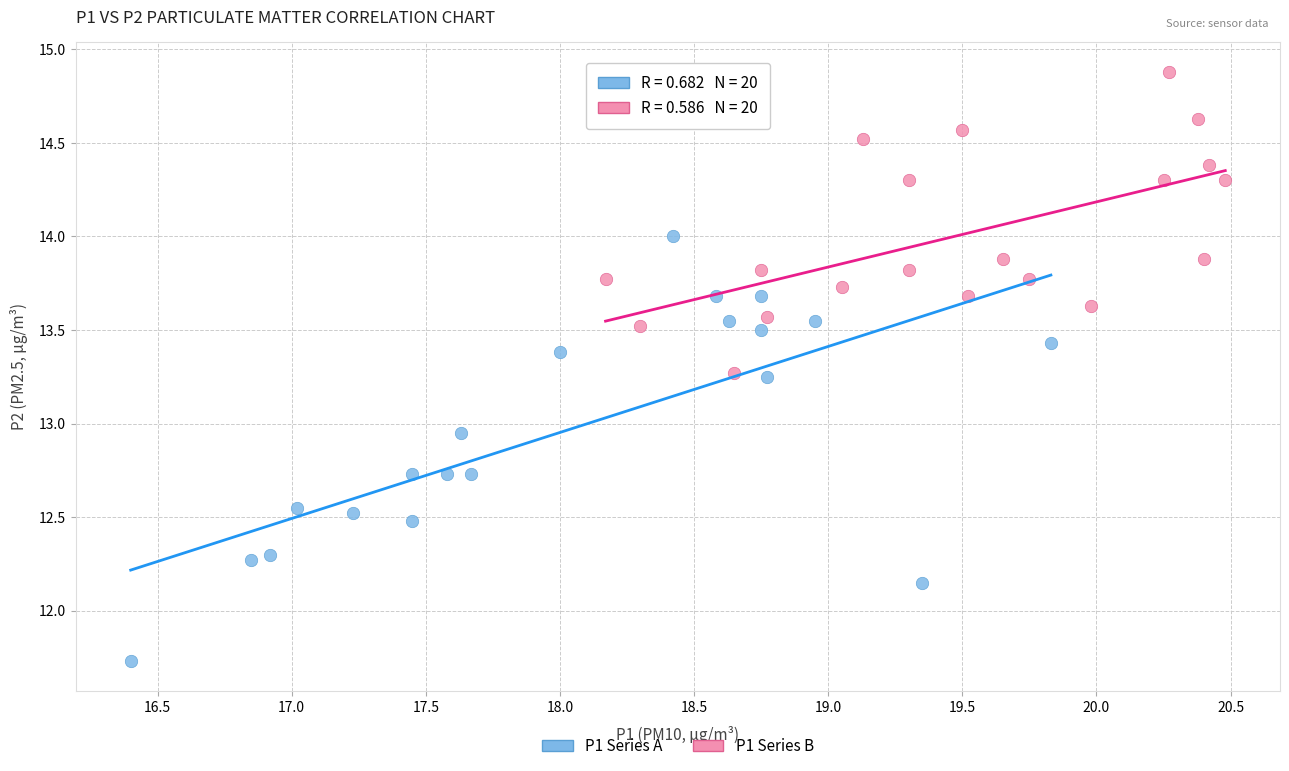

Which series has the widest spread of Y values?

P1 Series A